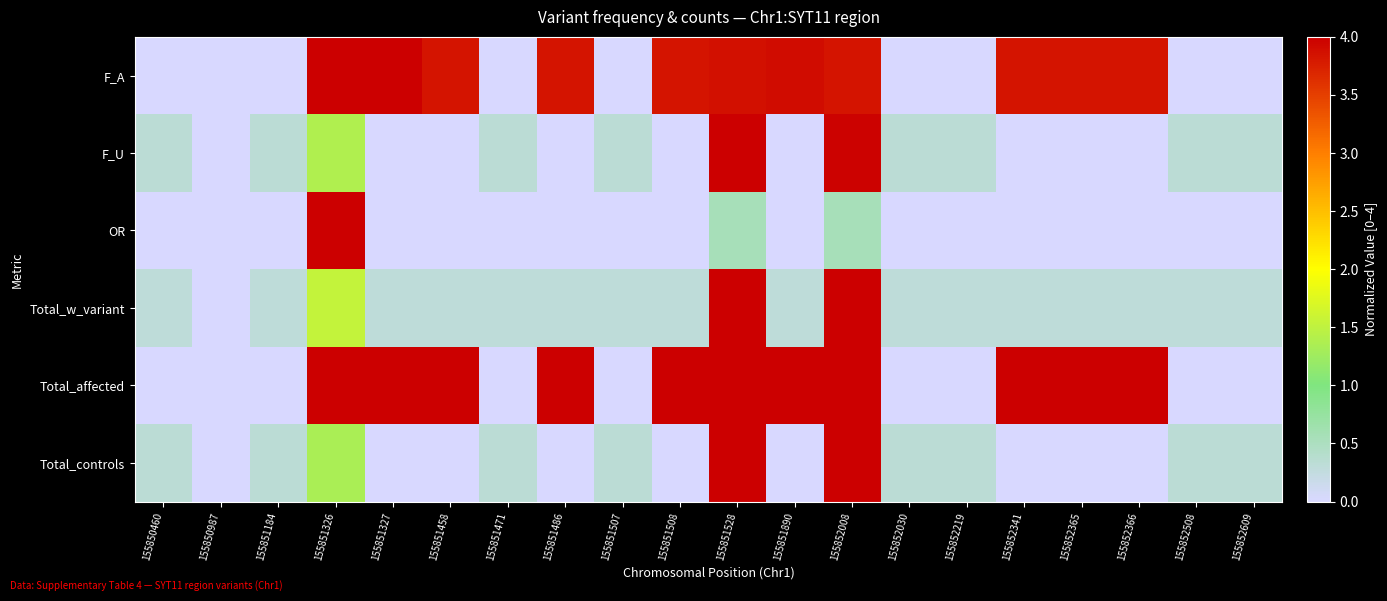

Reading left to right, extract all data points from this chart.

F_A: 155850460=0.0	155850987=0.0	155851184=0.0	155851326=4.0	155851327=4.0	155851458=3.8	155851471=0.0	155851486=3.8	155851507=0.0	155851508=3.8	155851528=3.9	155851890=3.9	155852008=3.8	155852030=0.0	155852219=0.0	155852341=3.8	155852365=3.8	155852366=3.8	155852508=0.0	155852609=0.0
F_U: 155850460=0.3	155850987=0.0	155851184=0.3	155851326=1.4	155851327=0.0	155851458=0.0	155851471=0.3	155851486=0.0	155851507=0.3	155851508=0.0	155851528=4.0	155851890=0.0	155852008=4.0	155852030=0.3	155852219=0.3	155852341=0.0	155852365=0.0	155852366=0.0	155852508=0.3	155852609=0.3
OR: 155850460=0.0	155850987=0.0	155851184=0.0	155851326=4.0	155851327=0.0	155851458=0.0	155851471=0.0	155851486=0.0	155851507=0.0	155851508=0.0	155851528=0.6	155851890=0.0	155852008=0.6	155852030=0.0	155852219=0.0	155852341=0.0	155852365=0.0	155852366=0.0	155852508=0.0	155852609=0.0
Total_w_variant: 155850460=0.3	155850987=0.0	155851184=0.3	155851326=1.5	155851327=0.3	155851458=0.3	155851471=0.3	155851486=0.3	155851507=0.3	155851508=0.3	155851528=4.0	155851890=0.3	155852008=4.0	155852030=0.3	155852219=0.3	155852341=0.3	155852365=0.3	155852366=0.3	155852508=0.3	155852609=0.3
Total_affected: 155850460=0.0	155850987=0.0	155851184=0.0	155851326=4.0	155851327=4.0	155851458=4.0	155851471=0.0	155851486=4.0	155851507=0.0	155851508=4.0	155851528=4.0	155851890=4.0	155852008=4.0	155852030=0.0	155852219=0.0	155852341=4.0	155852365=4.0	155852366=4.0	155852508=0.0	155852609=0.0
Total_controls: 155850460=0.3	155850987=0.0	155851184=0.3	155851326=1.3	155851327=0.0	155851458=0.0	155851471=0.3	155851486=0.0	155851507=0.3	155851508=0.0	155851528=4.0	155851890=0.0	155852008=4.0	155852030=0.3	155852219=0.3	155852341=0.0	155852365=0.0	155852366=0.0	155852508=0.3	155852609=0.3